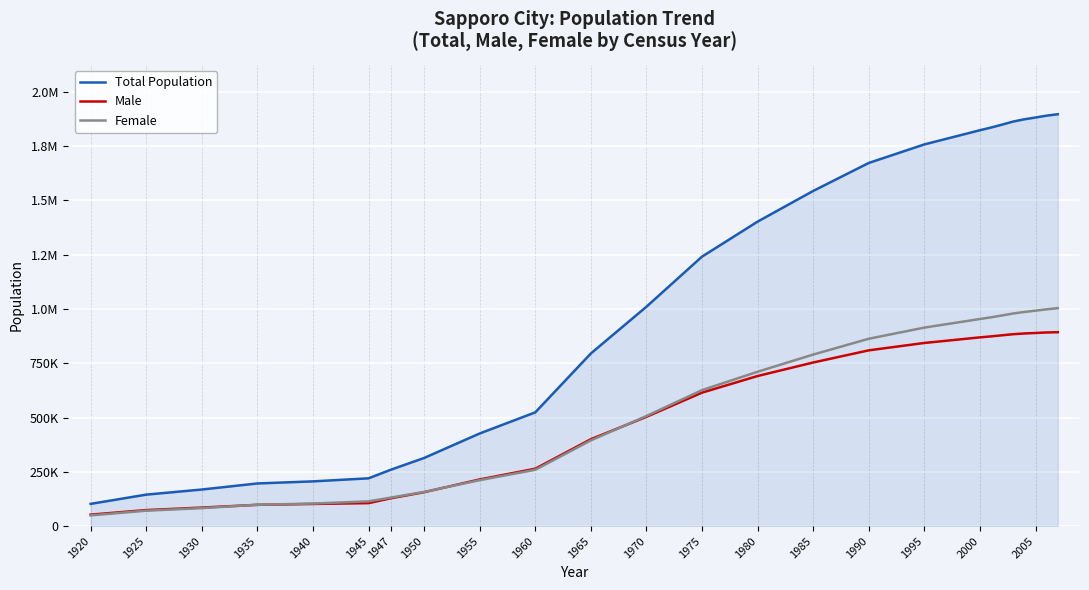

Which category has the lowest value across all series?

1920